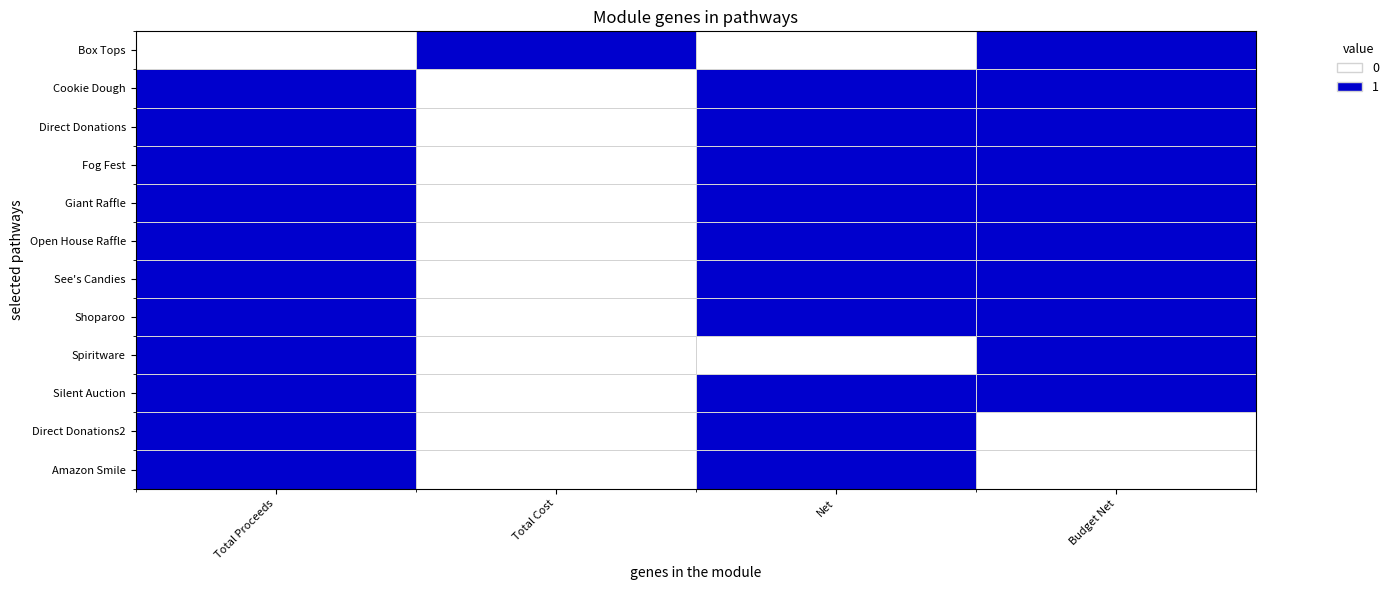

Which has a higher value, Total Cost or Net?

Total Cost